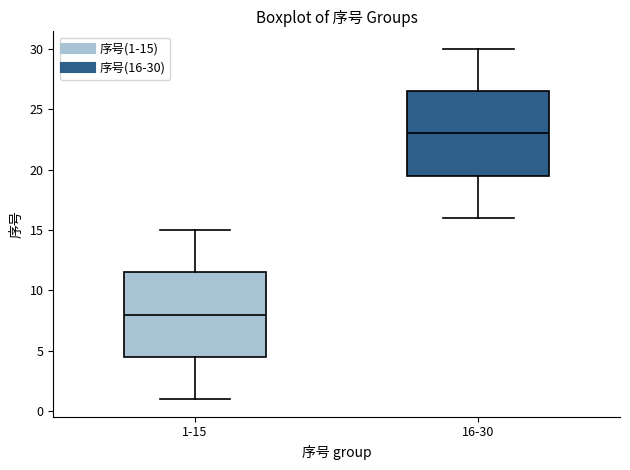

Reading left to right, transcribe this box plot: for each box, give where its median line is, the range the box spans, and where its two whiskers end, as read against the y-axis. The values are not printed on the chart, so give them approximately, as read against the axis.

1-15: median 8.0, box 4.5 to 11.5, whiskers 1.0 to 15.0
16-30: median 23.0, box 19.5 to 26.5, whiskers 16.0 to 30.0